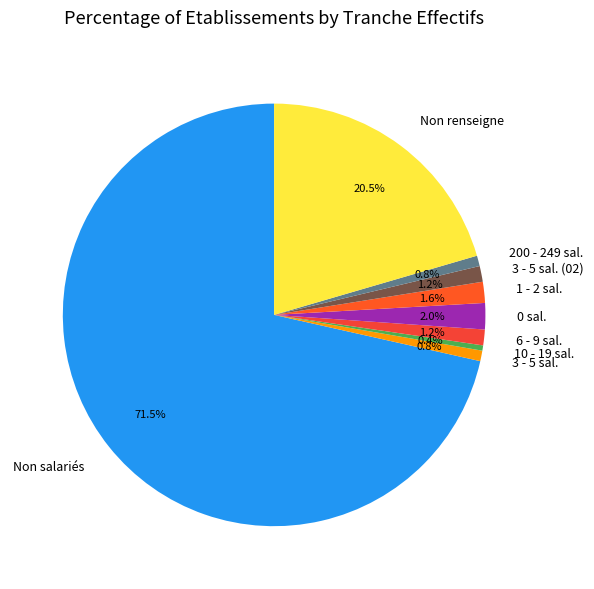

What is the ratio of the value at 1 - 2 sal. to the value at 3 - 5 sal.?

2.0